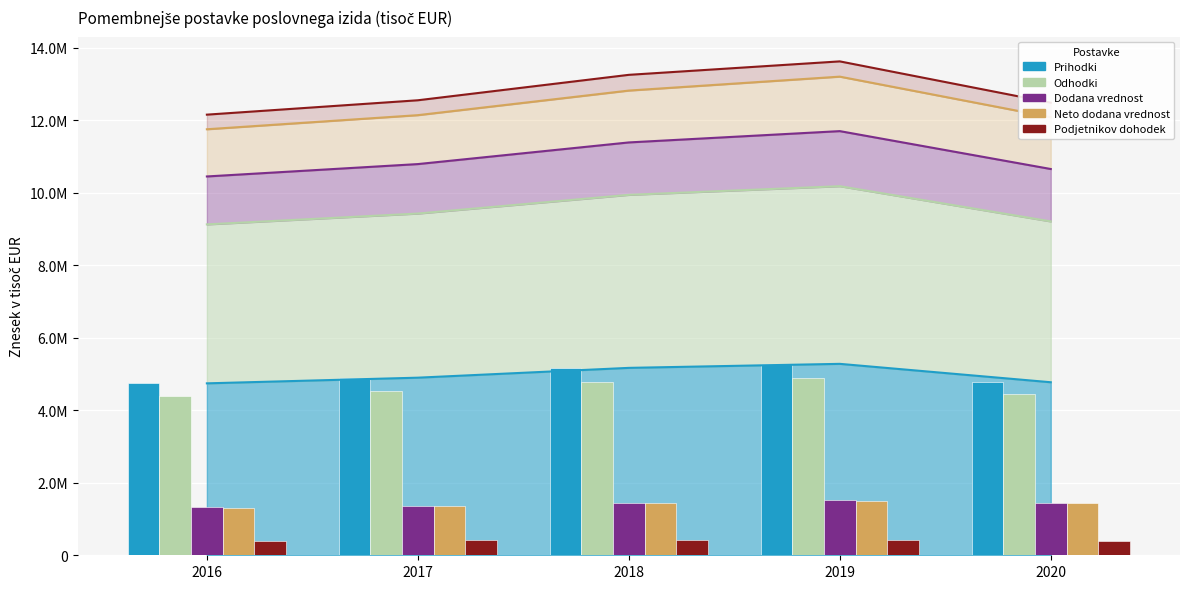

What is the difference between the second highest and minimum values in the Odhodki series?

388086.2